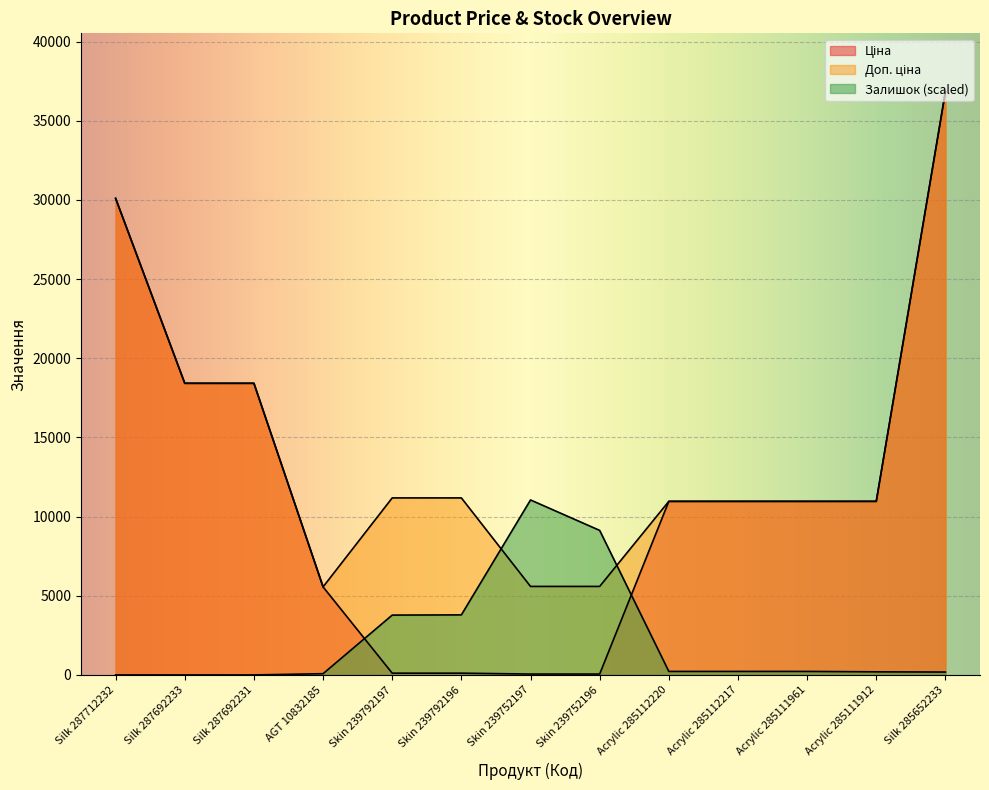

Rank the series by their maximum value, from highest to lowest.

Ціна, Доп. ціна, Залишок